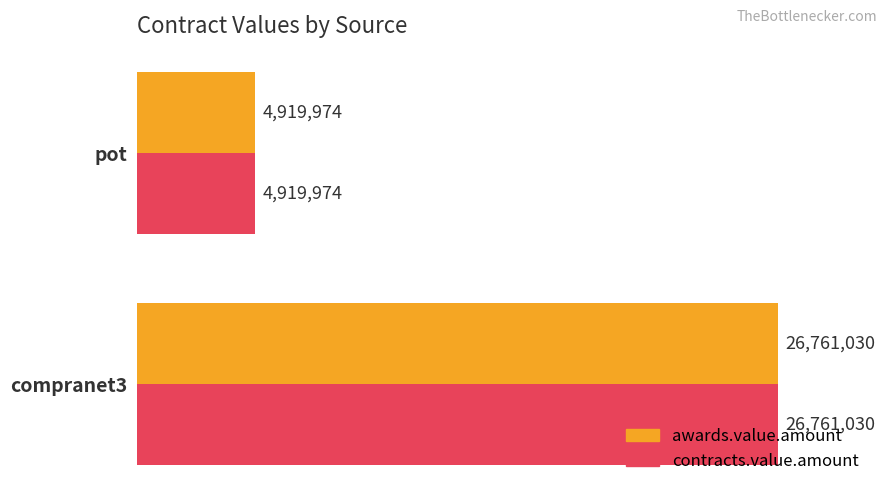

Reading right to left, list all the values displayed in this chart.

awards.value.amount: 4919973.5	26761030.5
contracts.value.amount: 4919973.5	26761030.5